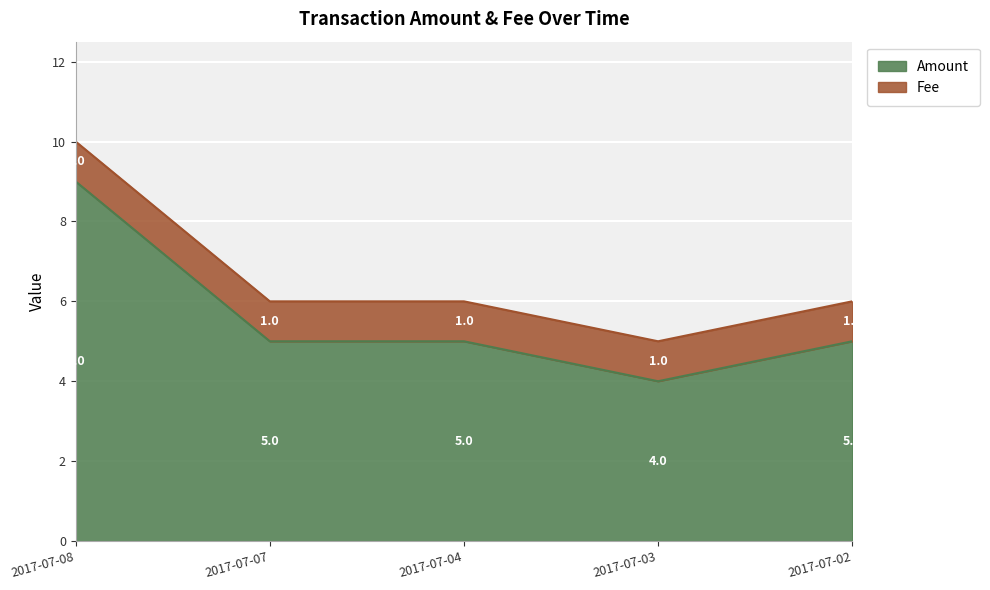

What is the difference between the values at 2017-07-07 and 2017-07-03?

1